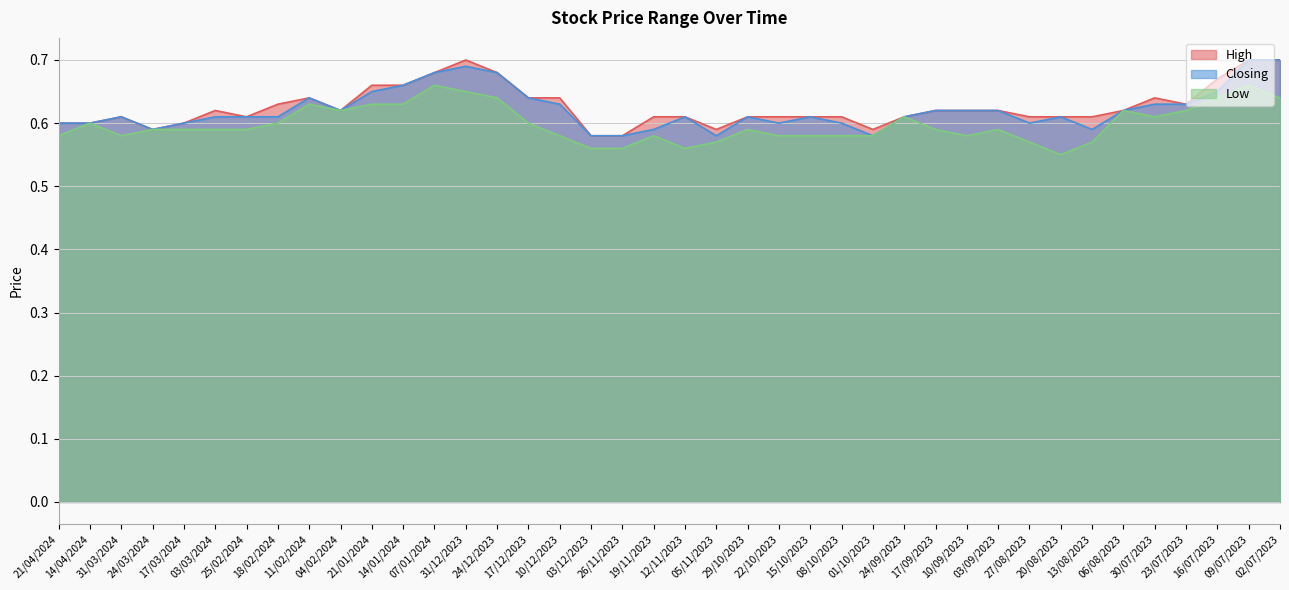

Which series has the widest spread of values?

High